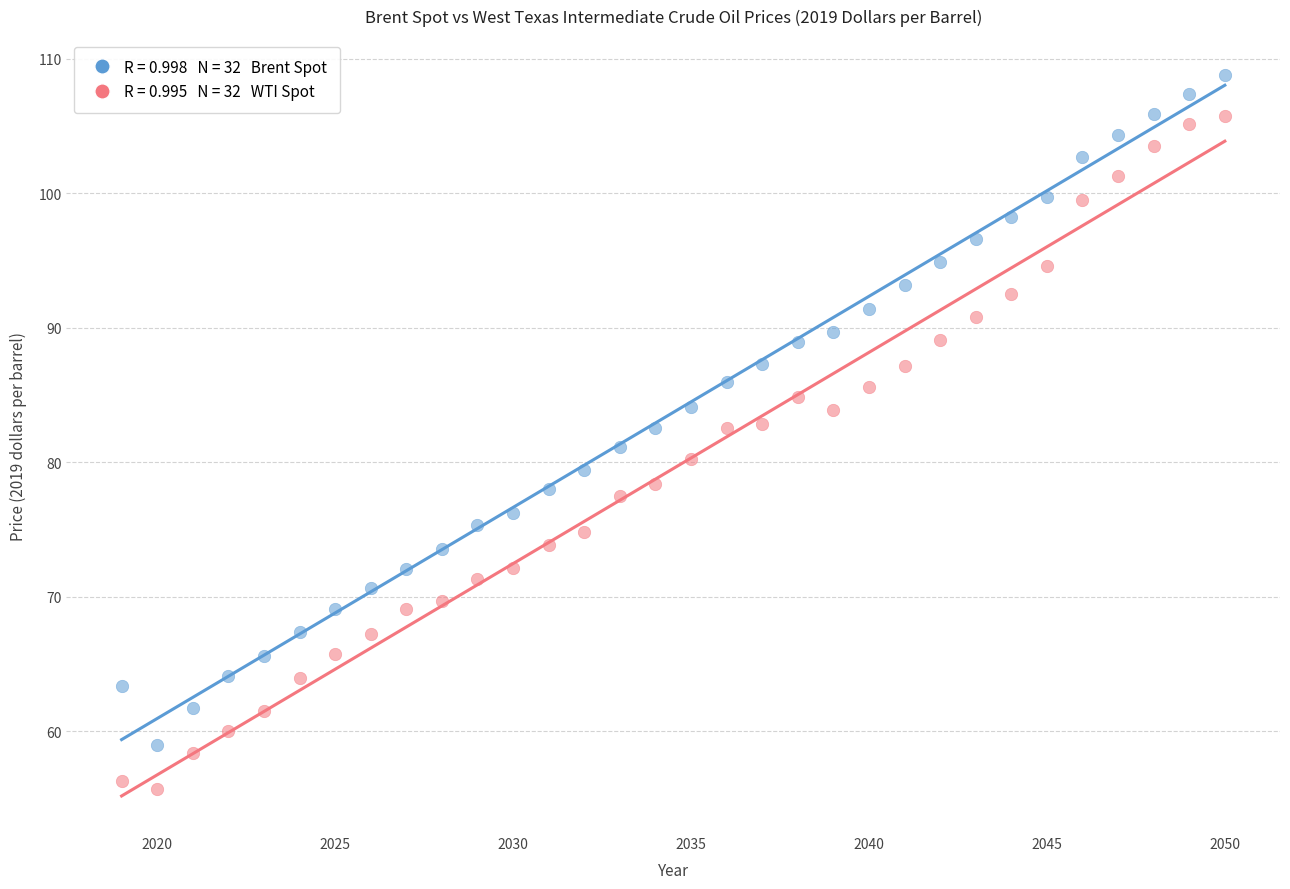

Across all data points, what is the range of Y values (max minus min)?

53.1